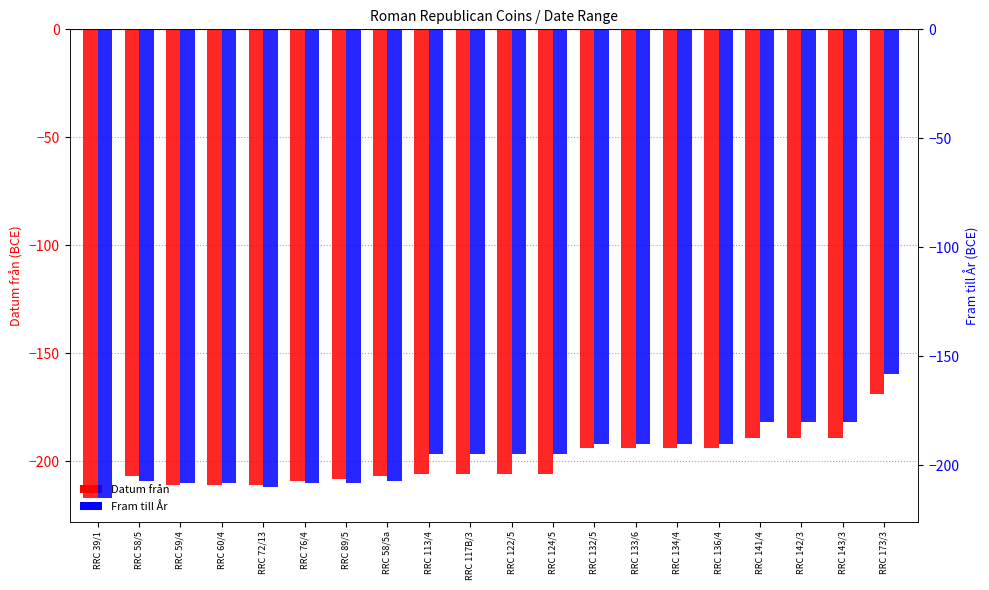

What is the label of the 20th bar from the left?

RRC 173/3